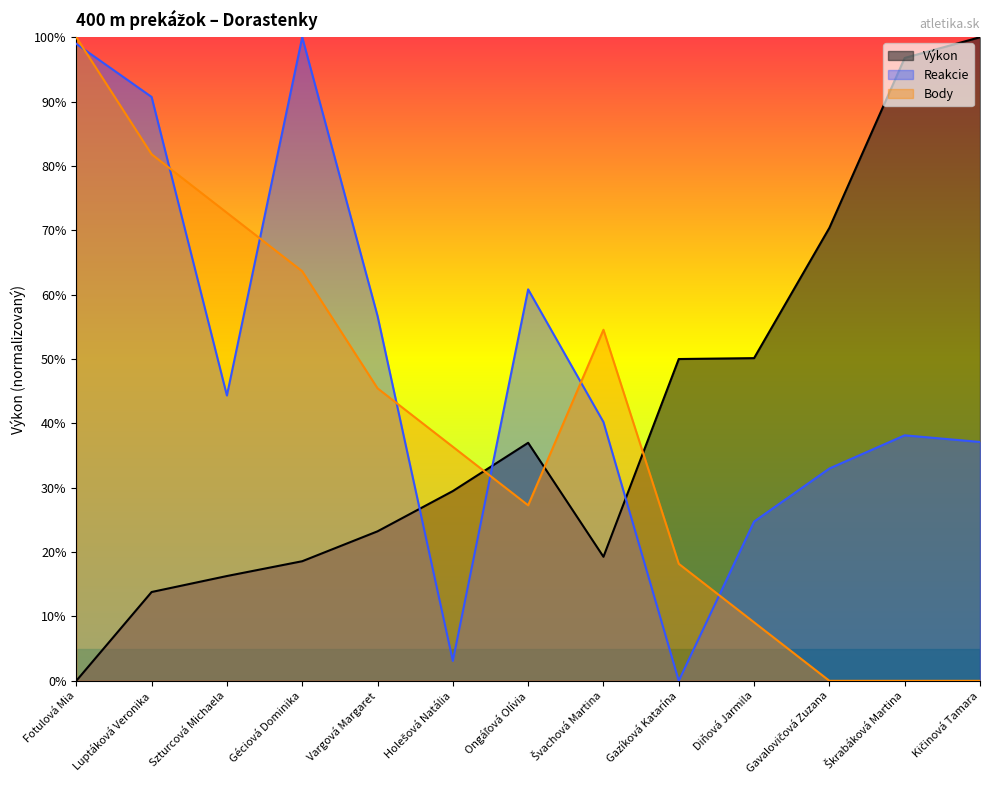

What is the label of the 8th point from the left?

Švachová Martina